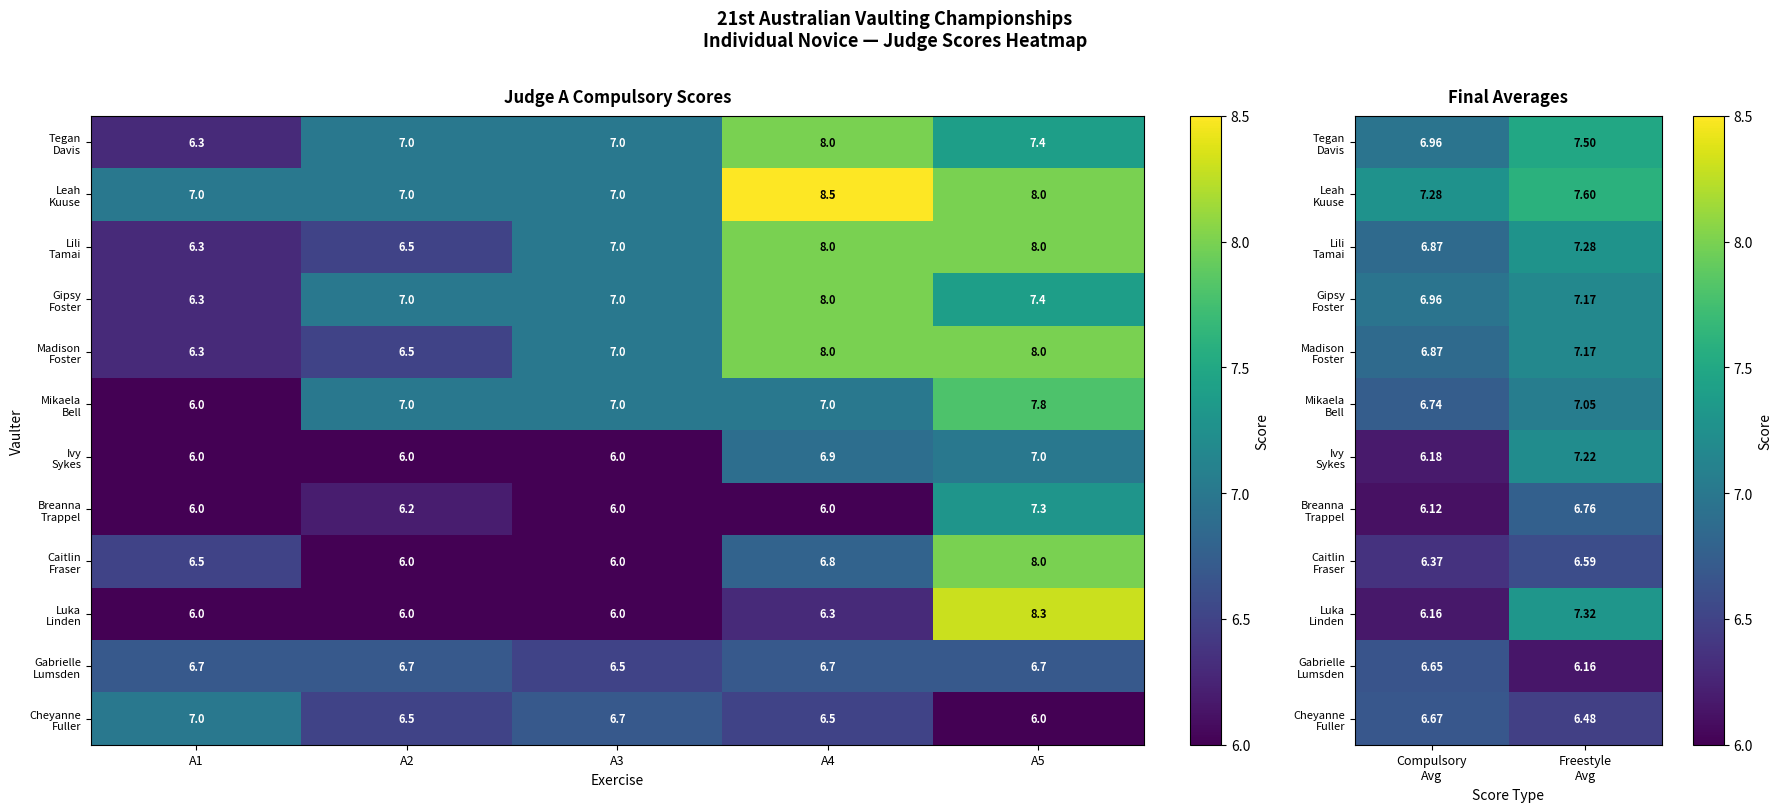

What is the lowest value of the Lili Tamai series?

6.9